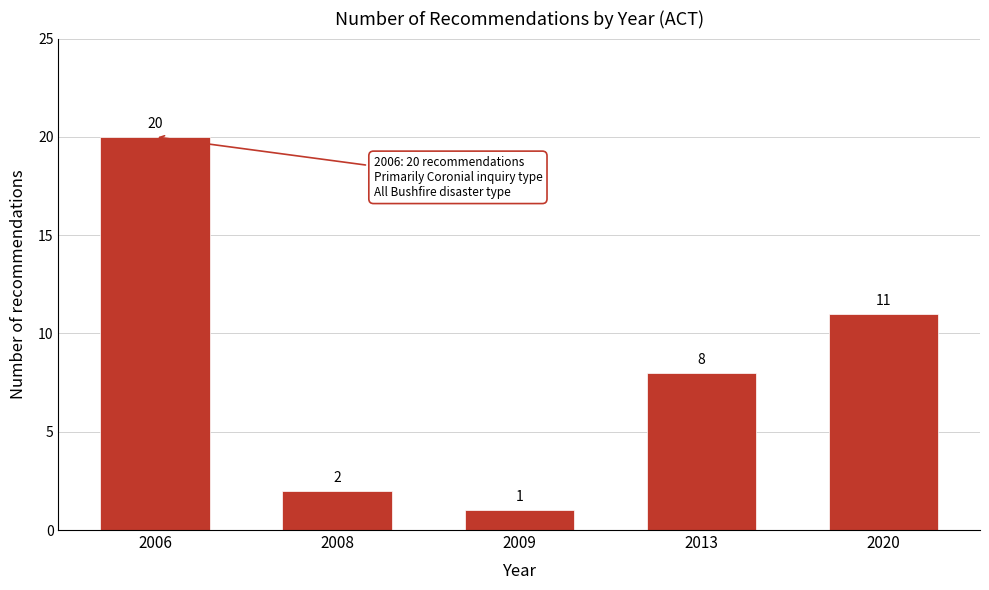

Reading right to left, extract all data points from this chart.

11	8	1	2	20